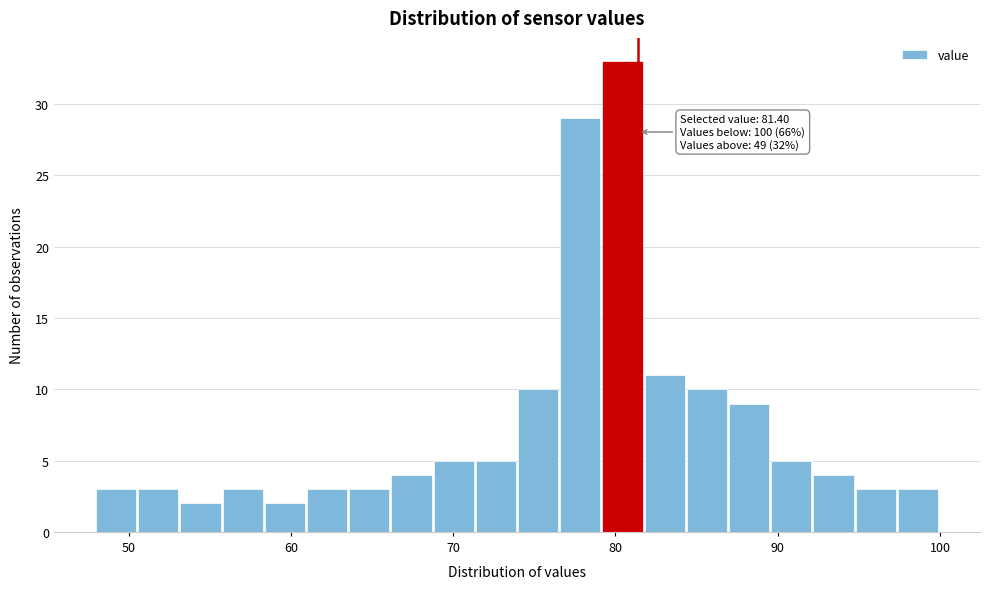

Read against the x-axis, roughly where is the centre of the tallest bar?

80